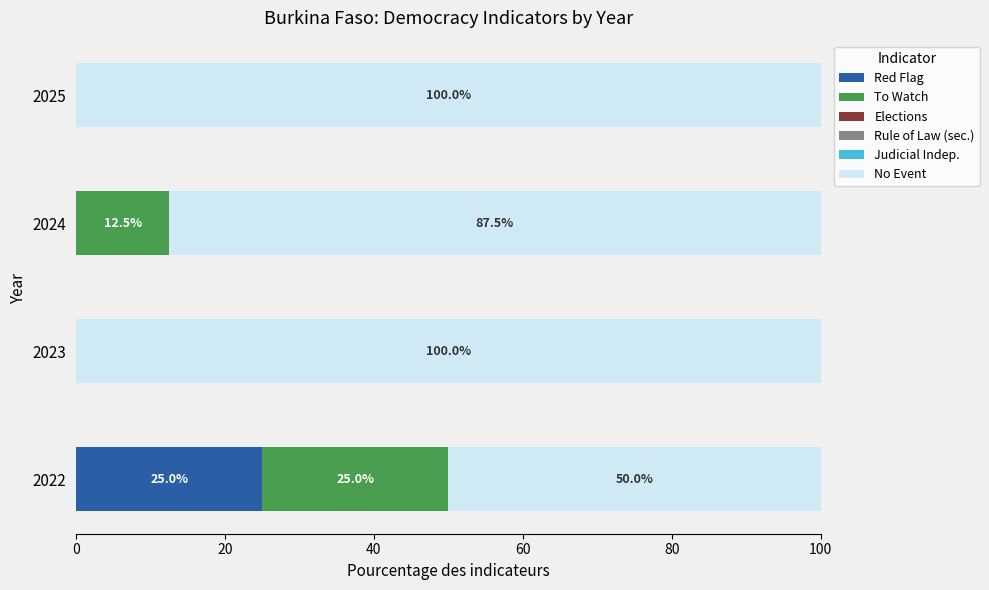

Which category has the highest value in the Red Flag series?

2022